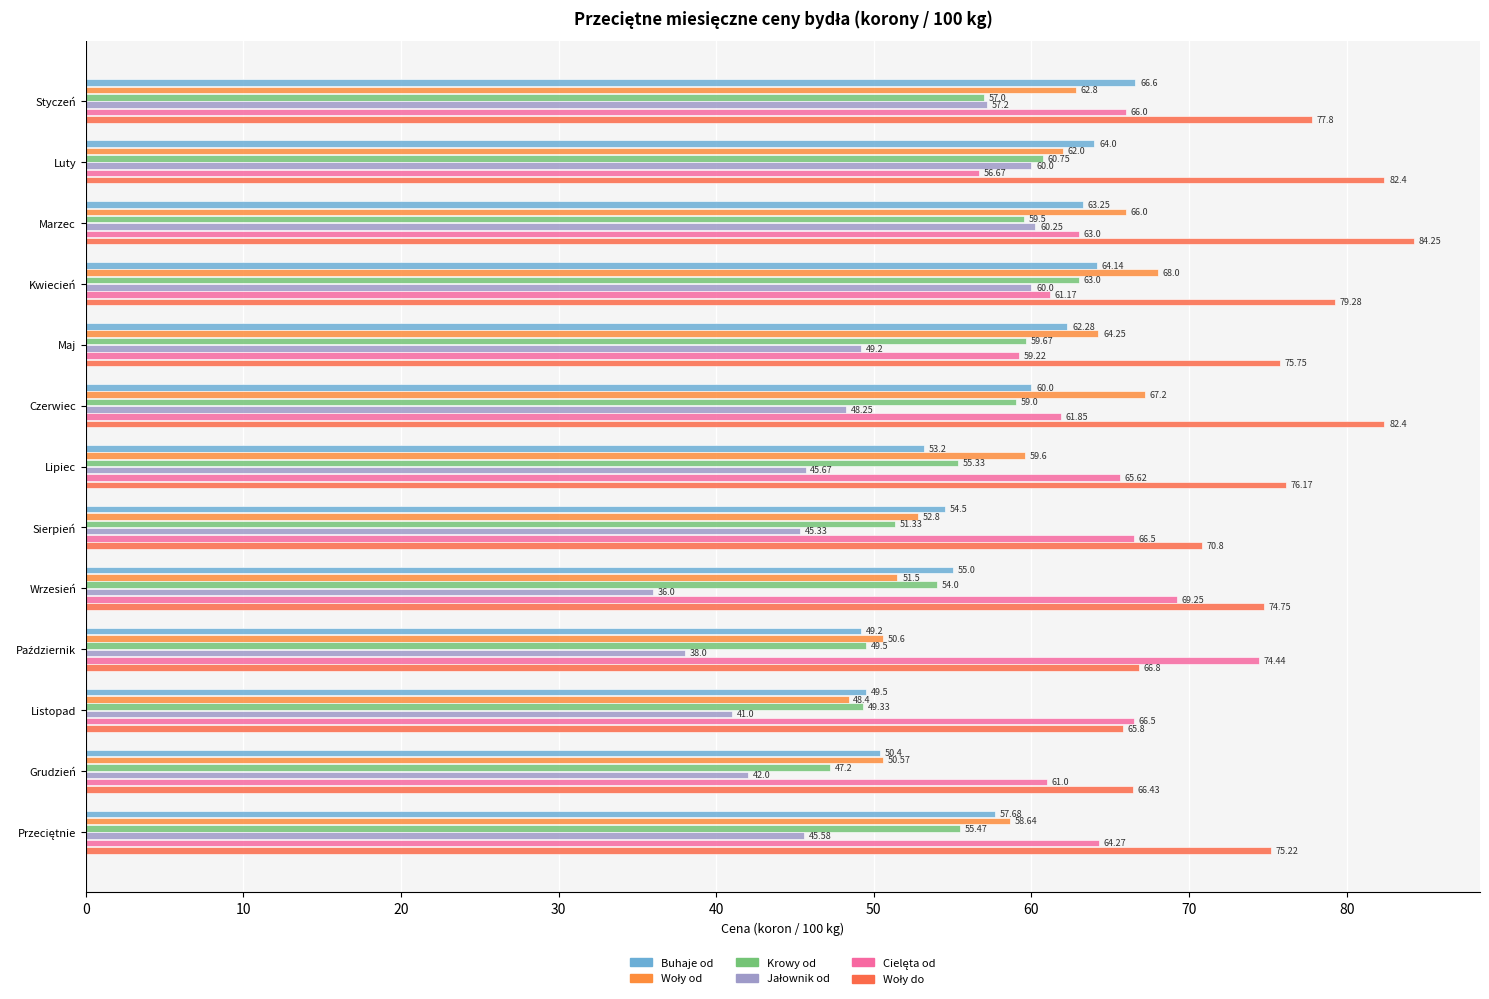

At which category does the chart reach its peak across all series?

Marzec